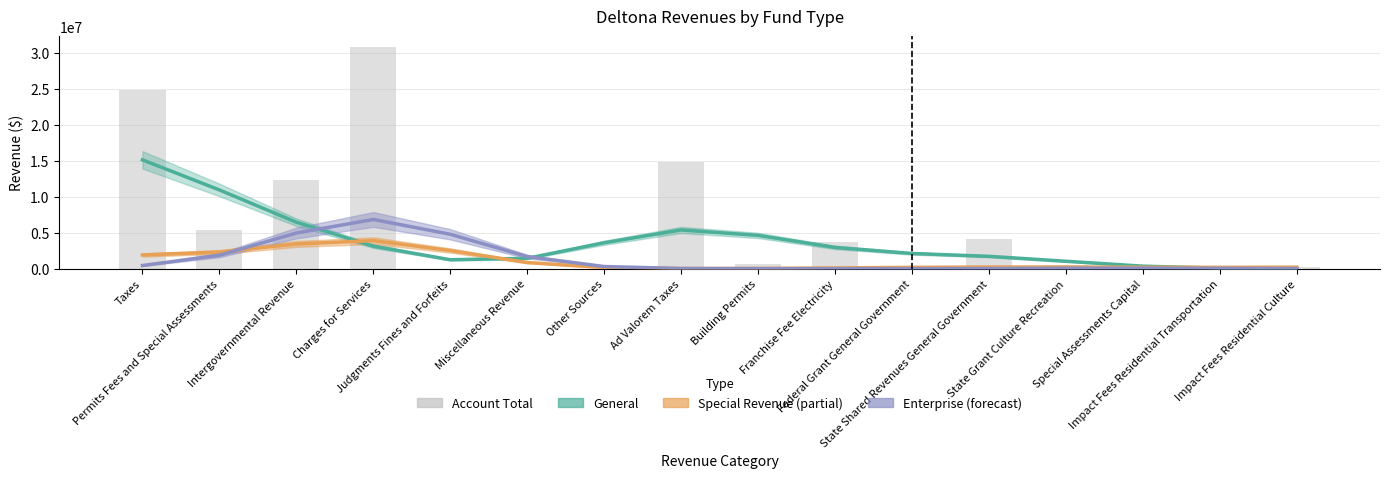

Reading left to right, list all the values displayed in this chart.

Taxes=24902403	Permits Fees and Special Assessments=5408915	Intergovernmental Revenue=12388131	Charges for Services=30823770	Judgments Fines and Forfeits=0	Miscellaneous Revenue=0	Other Sources=0	Ad Valorem Taxes=14770931	Building Permits=693327	Franchise Fee Electricity=3676852	Federal Grant General Government=415952	State Shared Revenues General Government=4150586	State Grant Culture Recreation=529200	Special Assessments Capital=208157	Impact Fees Residential Transportation=172526	Impact Fees Residential Culture=253914